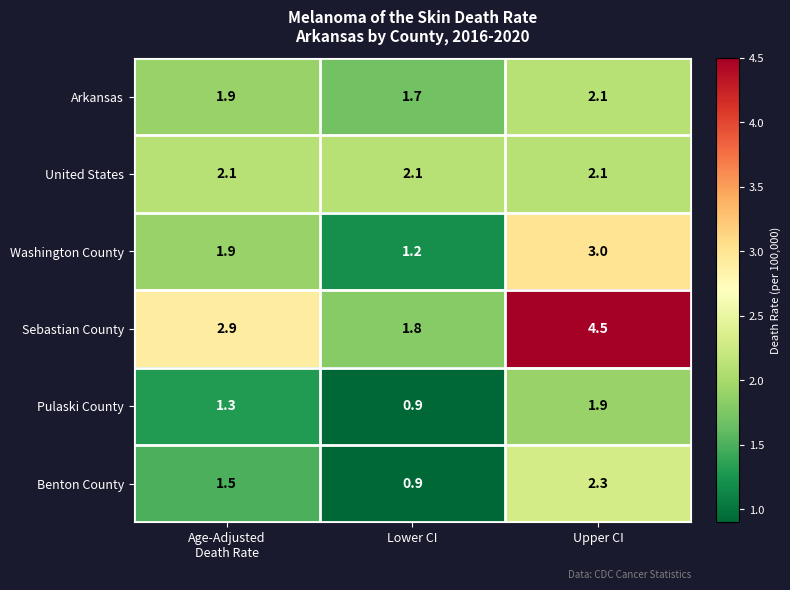

At which category is the sum across all series the highest?

Upper CI